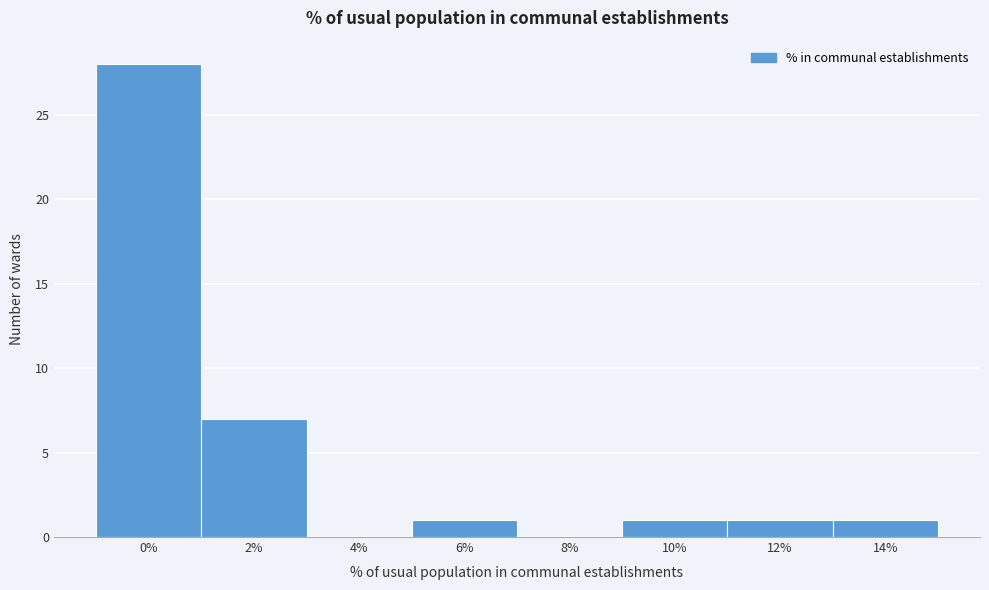

Reading left to right, extract all data points from this chart.

0%=28	2%=7	4%=0	6%=1	8%=0	10%=1	12%=1	14%=1